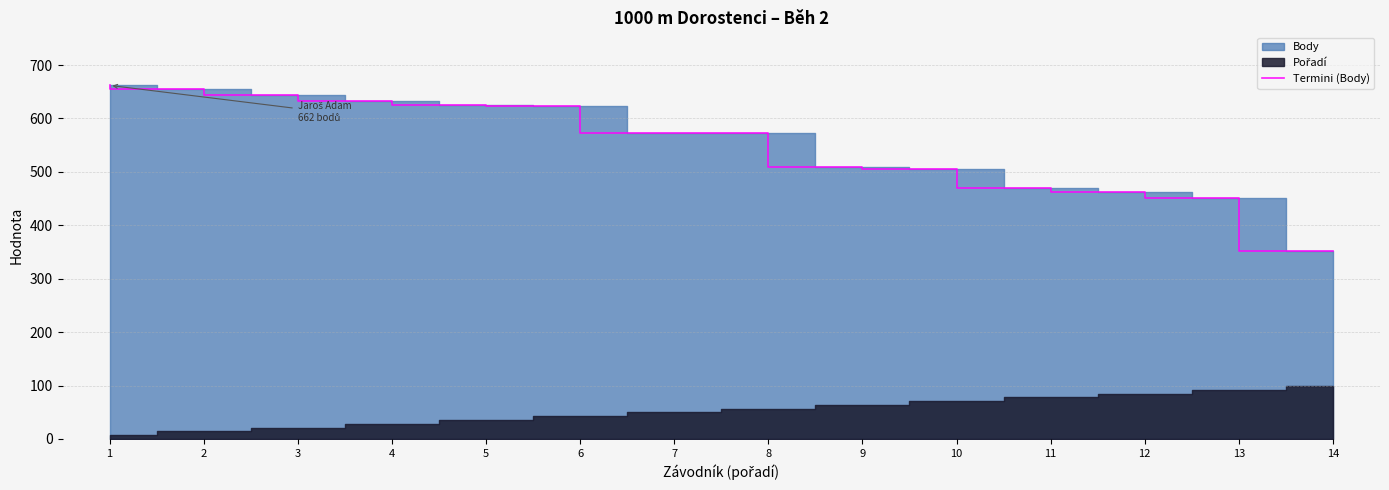

At which label does the data first exceed 573?

1